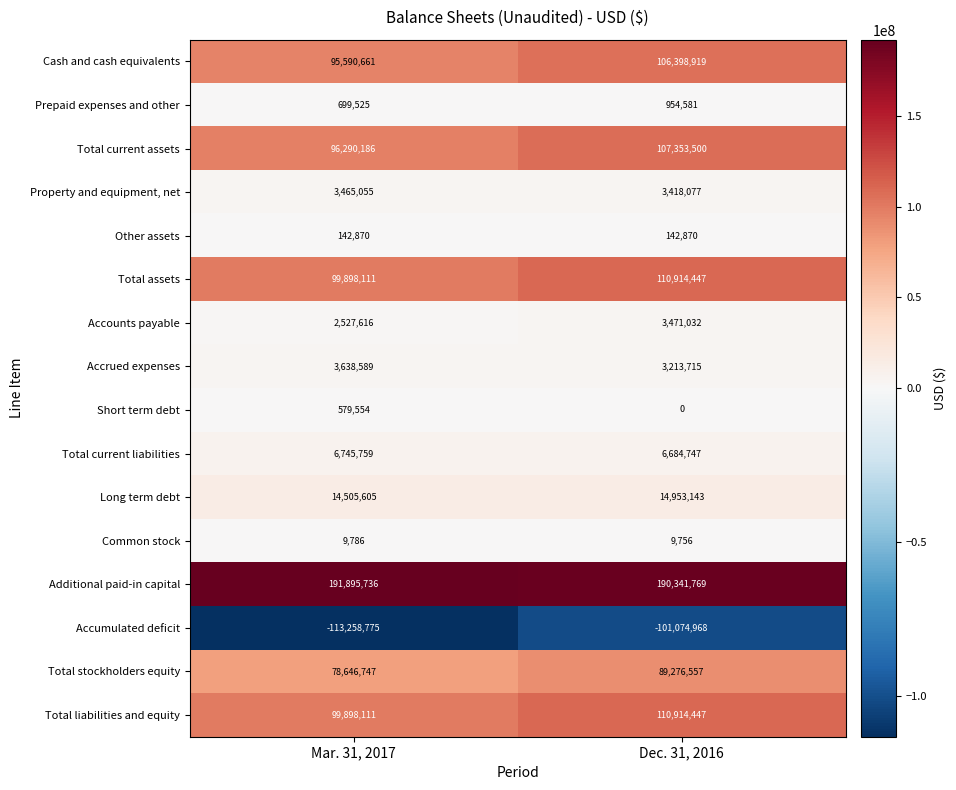

Which series has the largest range (max minus min)?

Accumulated deficit